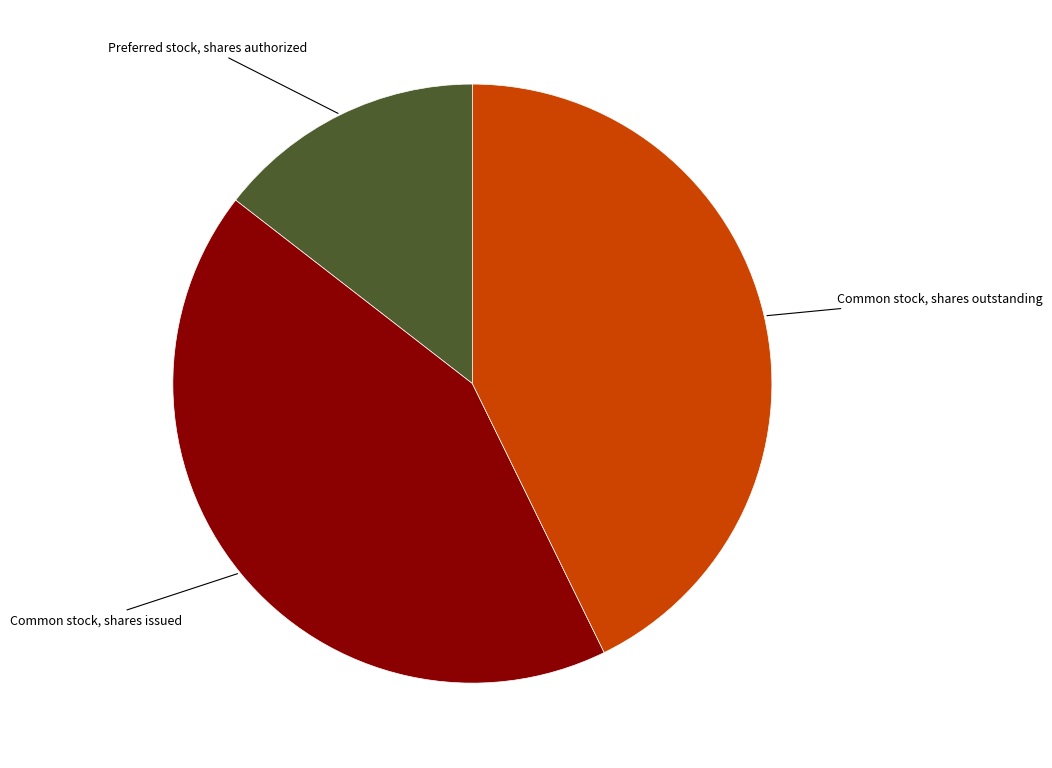

Is there any slice that represents more than half of the pie?

No